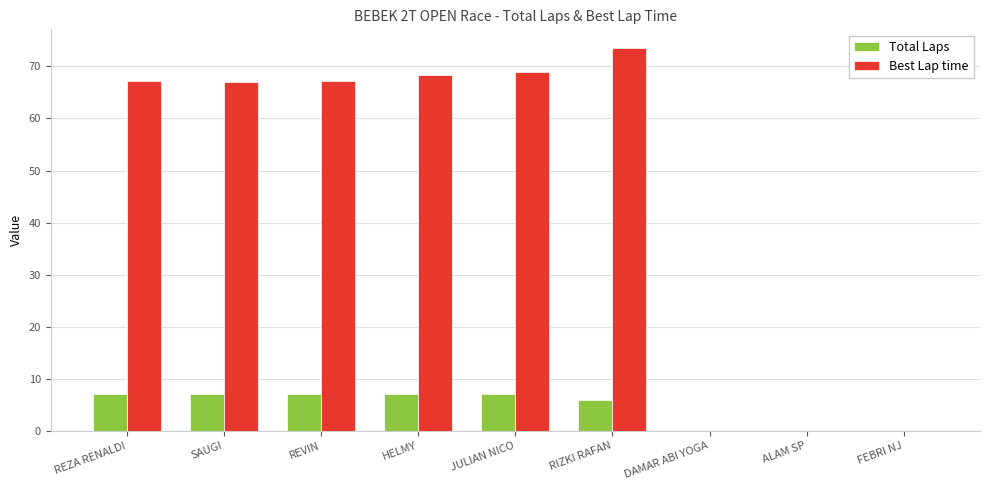

What is the sum of all Total Laps values?

41.0